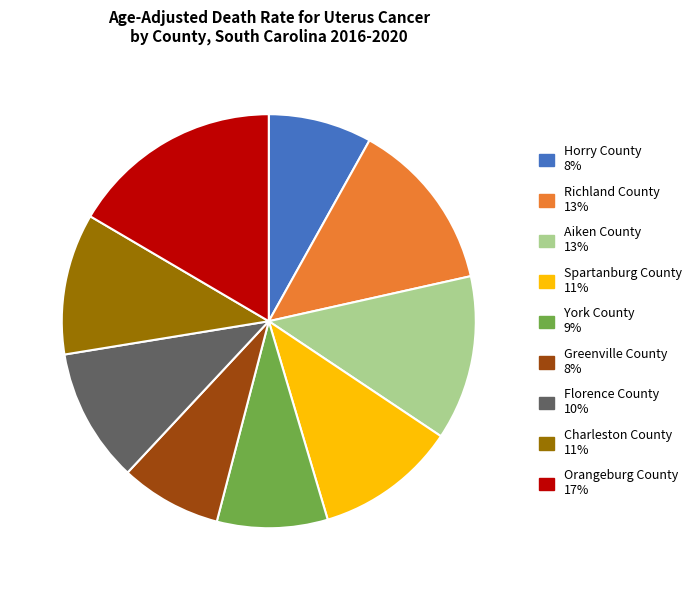

Combined, do Horry County and Orangeburg County account for over 50%?

No